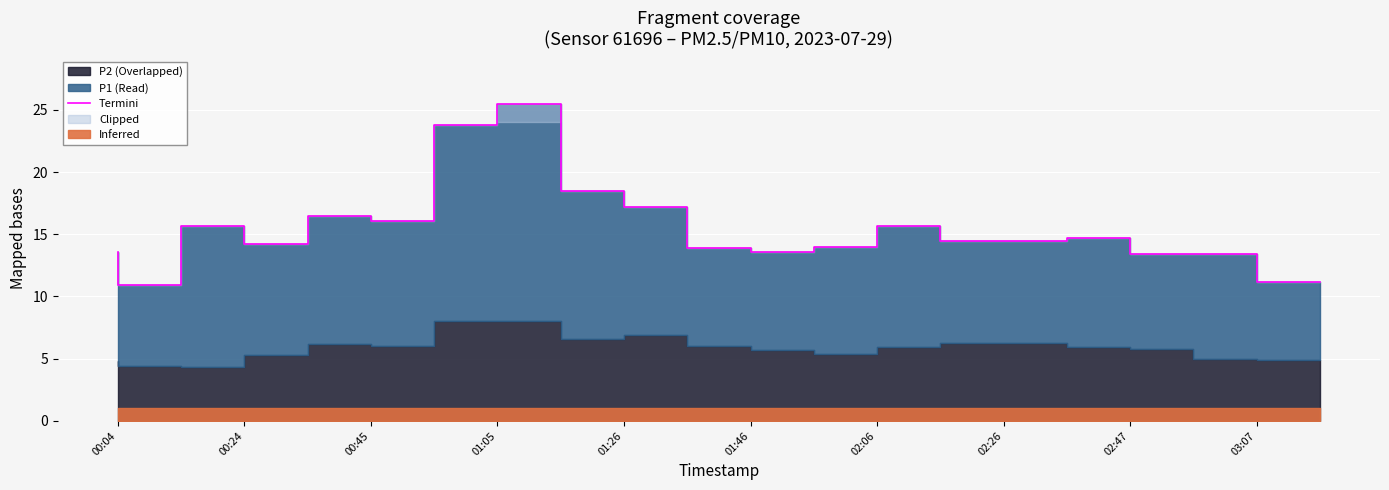

At which category does the data reach its first local peak?

00:24